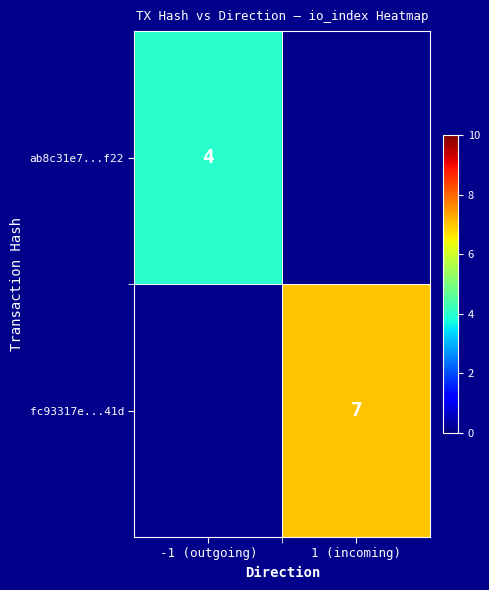

True or false: fc93317e...41d has a value of 7 at 1 (incoming).

True